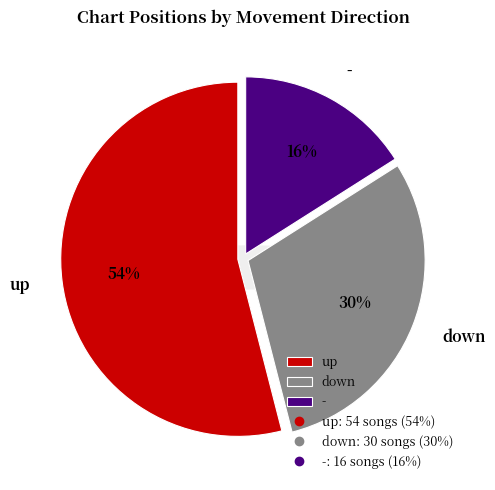

What percentage do - and up together represent?

70.0%